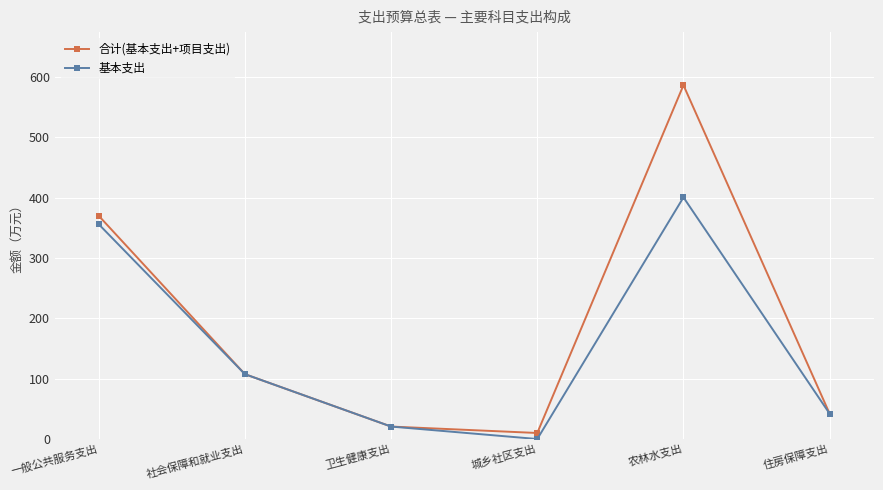

Which category has the highest value in the 合计(基本支出+项目支出) series?

农林水支出